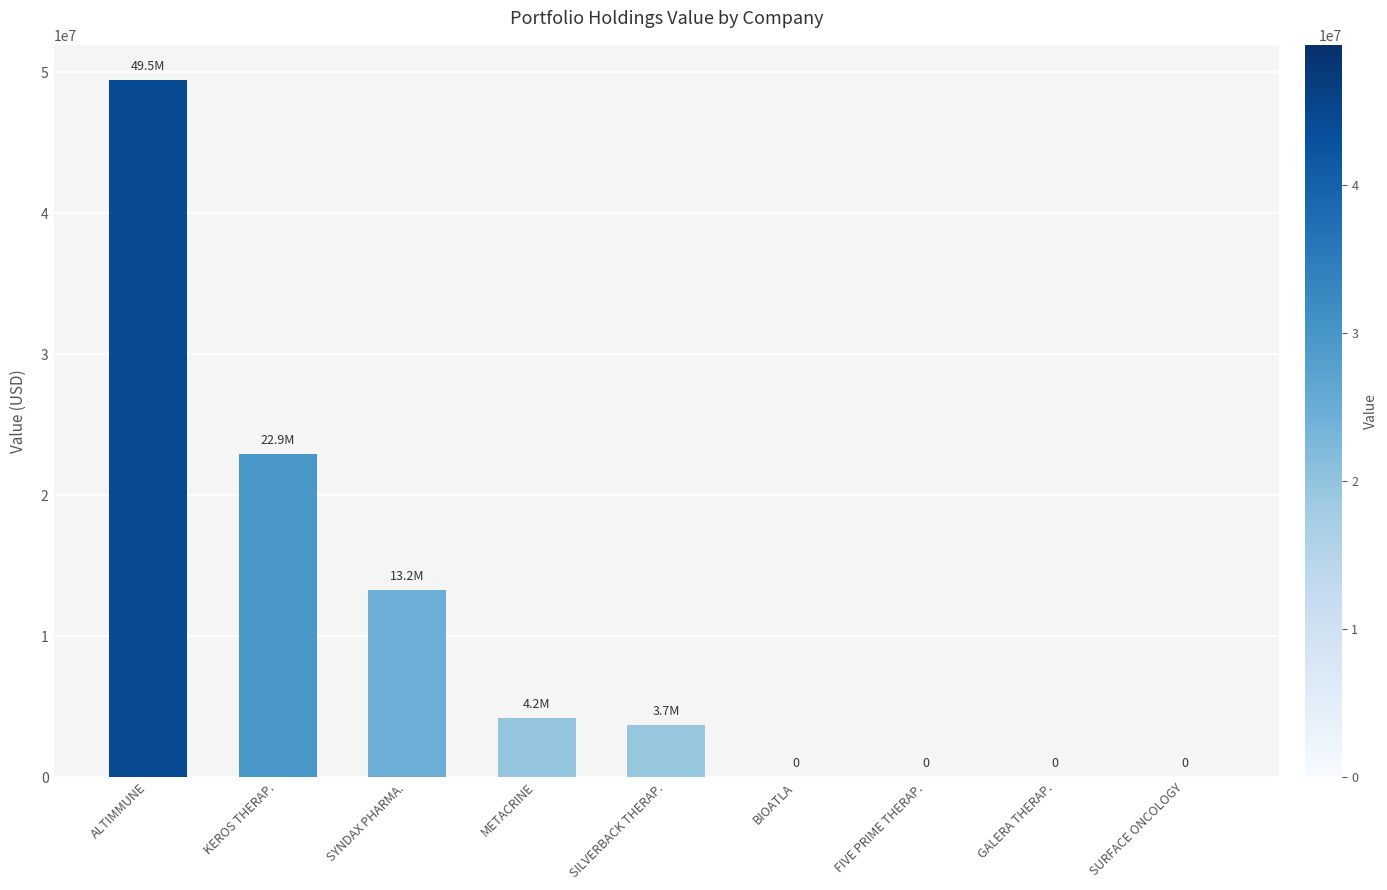

The value at SYNDAX PHARMA. is 13232000. True or false?

True